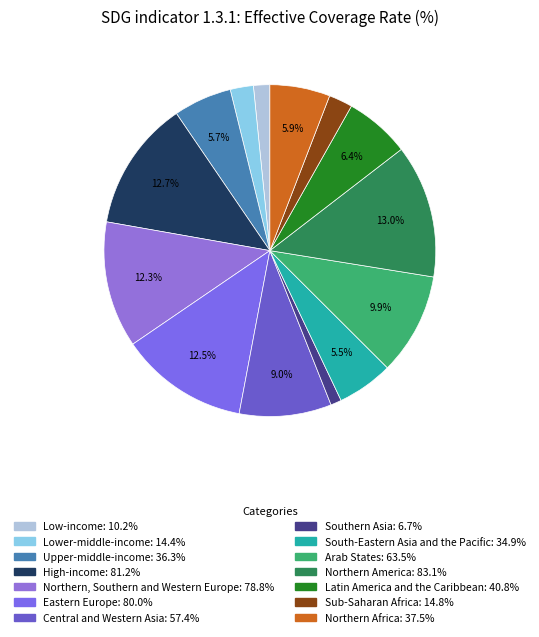

Which category has the biggest portion of the pie?

Northern America